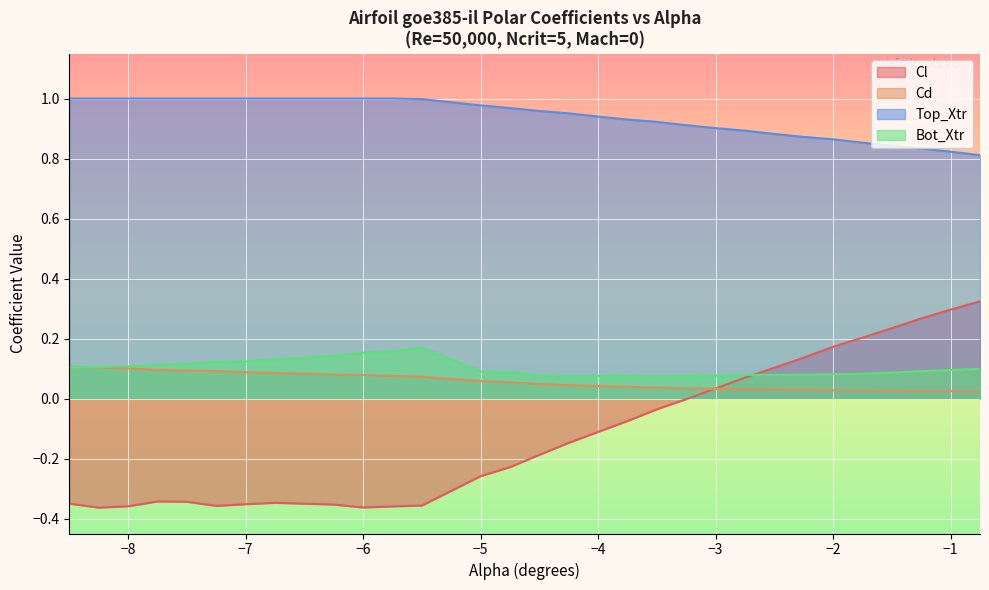

Which series has the widest spread of values?

Cl